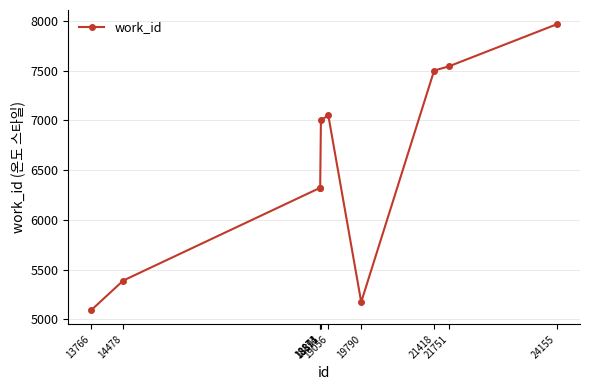

At which category does the chart reach its minimum across all series?

13766